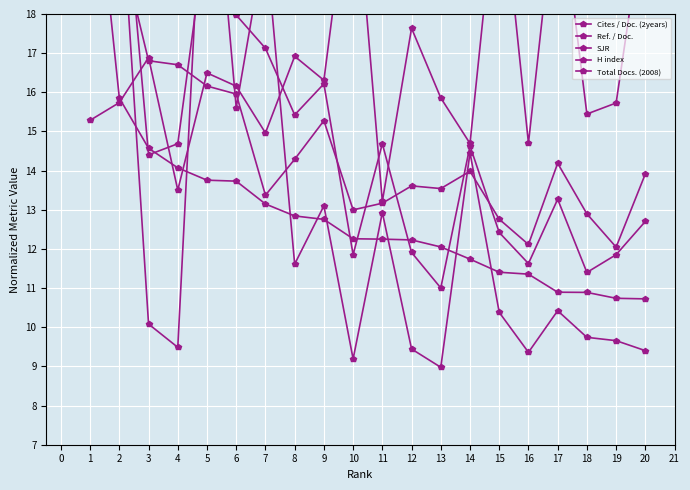

How many data points does each series have?

20